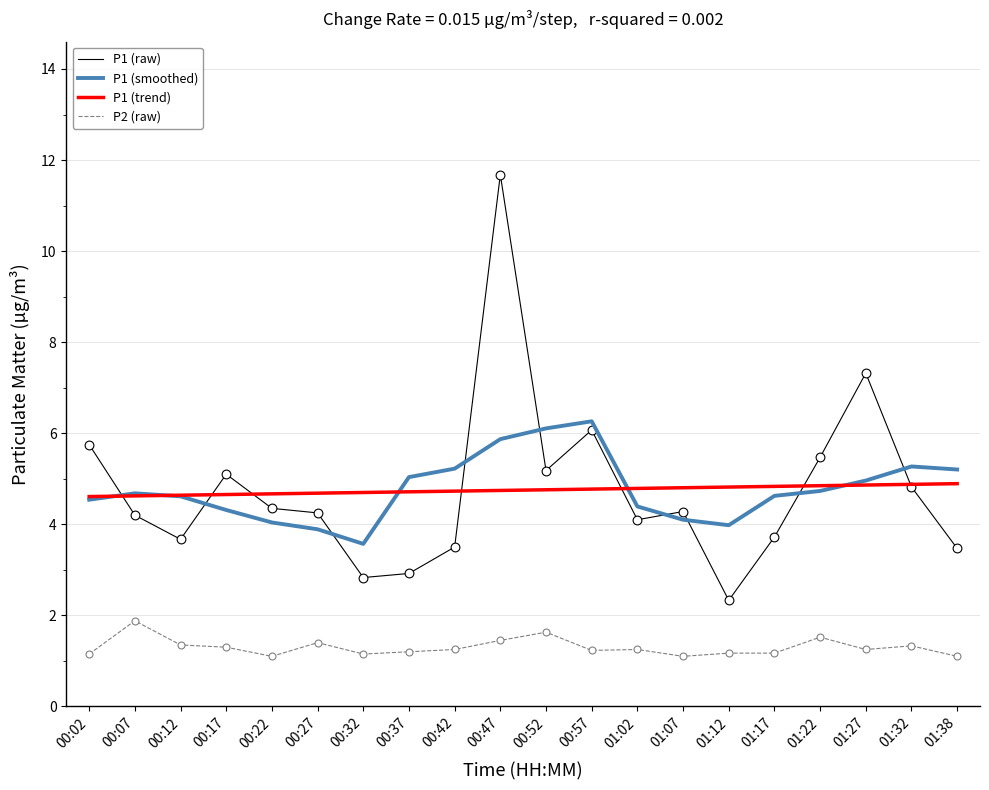

What are all the series names shown in the legend?

P1 (raw), P1 (smoothed), P1 (trend), P2 (raw)